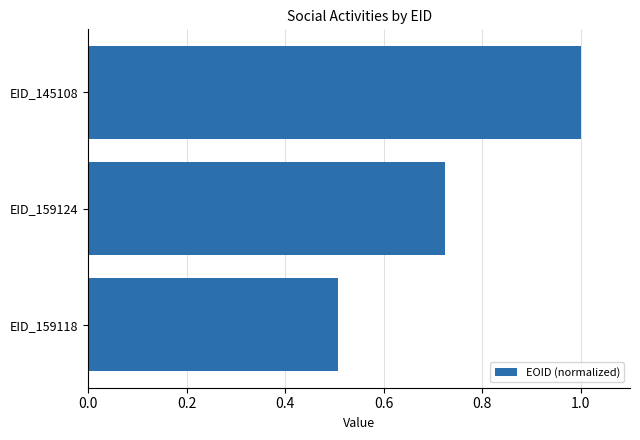

What is the approximate value at EID_159118?

0.5